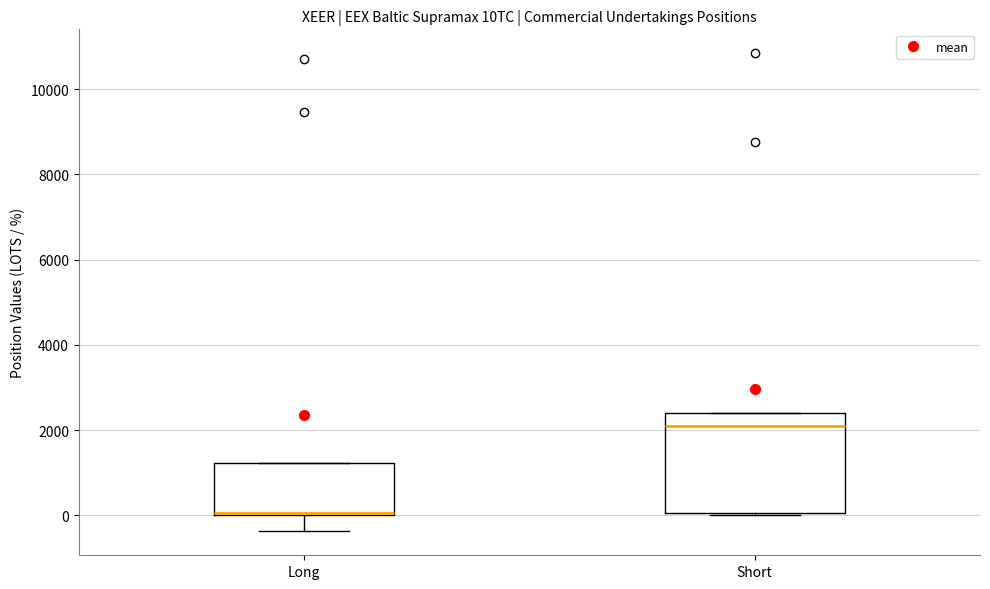

Reading left to right, read every box against the y-axis: the position of its median line, the range the box covers, and the ends of its whiskers. The values are not printed on the chart, so give them approximately, as read against the axis.

Long: median 0, box 0 to 1200, whiskers -400 to 1200
Short: median 2000, box 0 to 2400, whiskers 0 to 2400